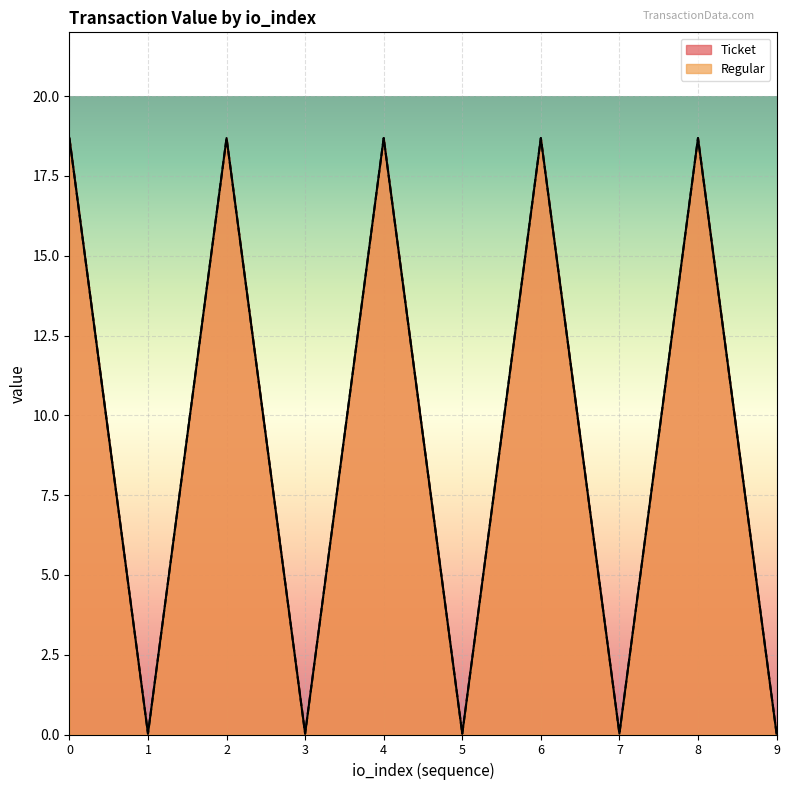

True or false: Ticket has more than 1 points higher than both neighbors.

True